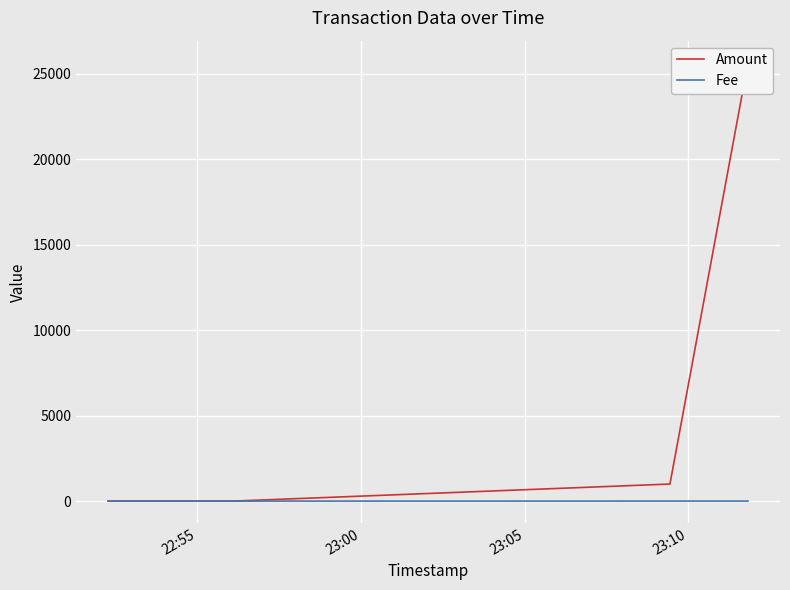

True or false: Fee has more than 1 points higher than both neighbors.

False